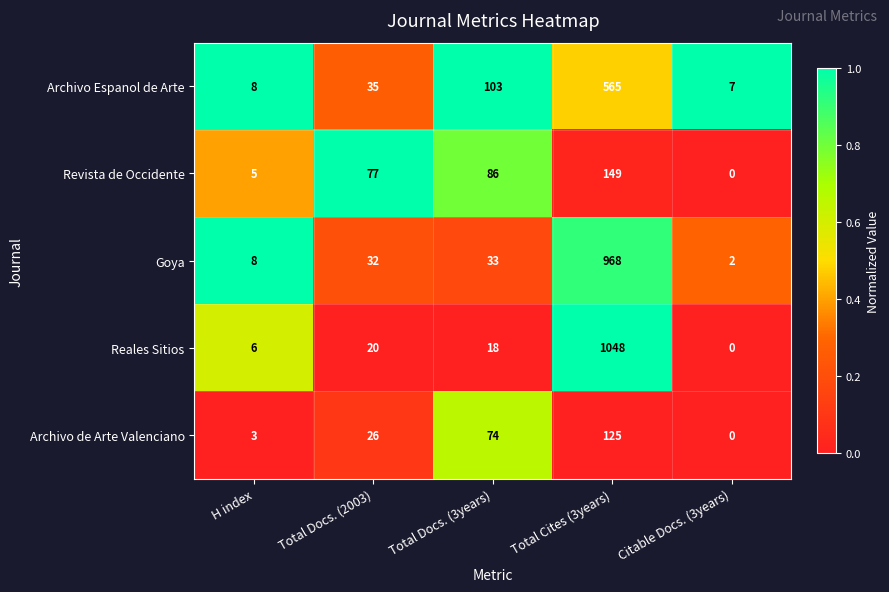

The Goya series shows 8 at H index. True or false?

True